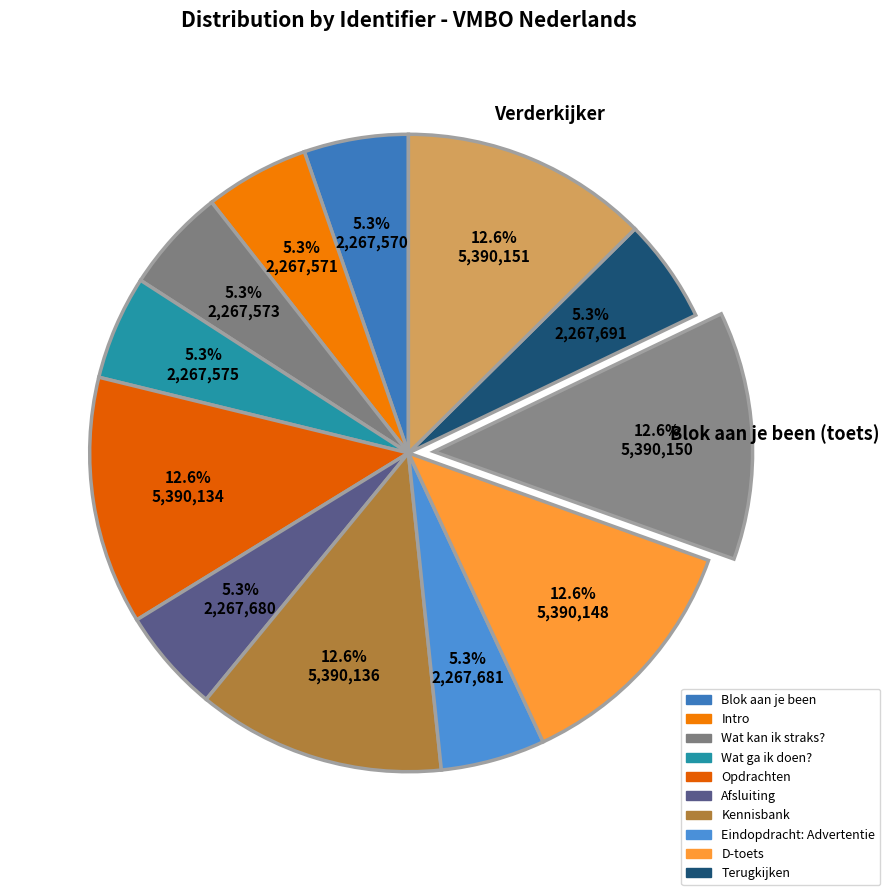

Count the number of slices in the pie.

12